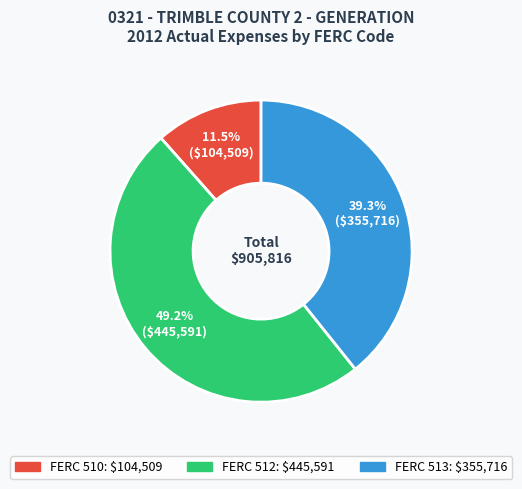

Does any single category account for the majority?

No